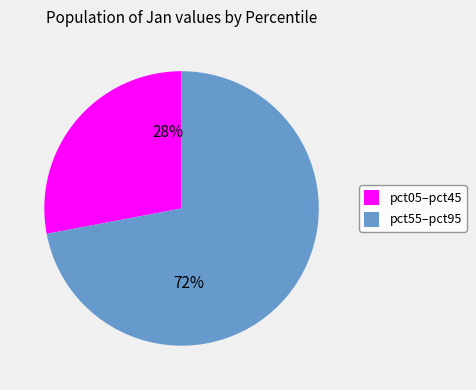

To the nearest percent, what portion does pct55–pct95 represent?

72%